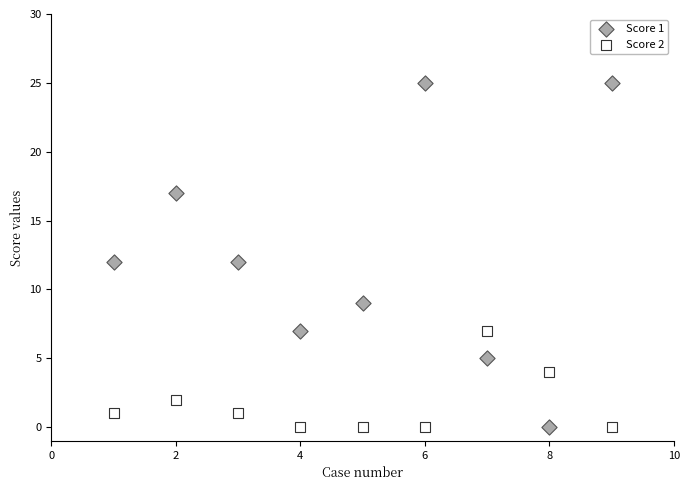

Across all data points, what is the range of Y values (max minus min)?

25